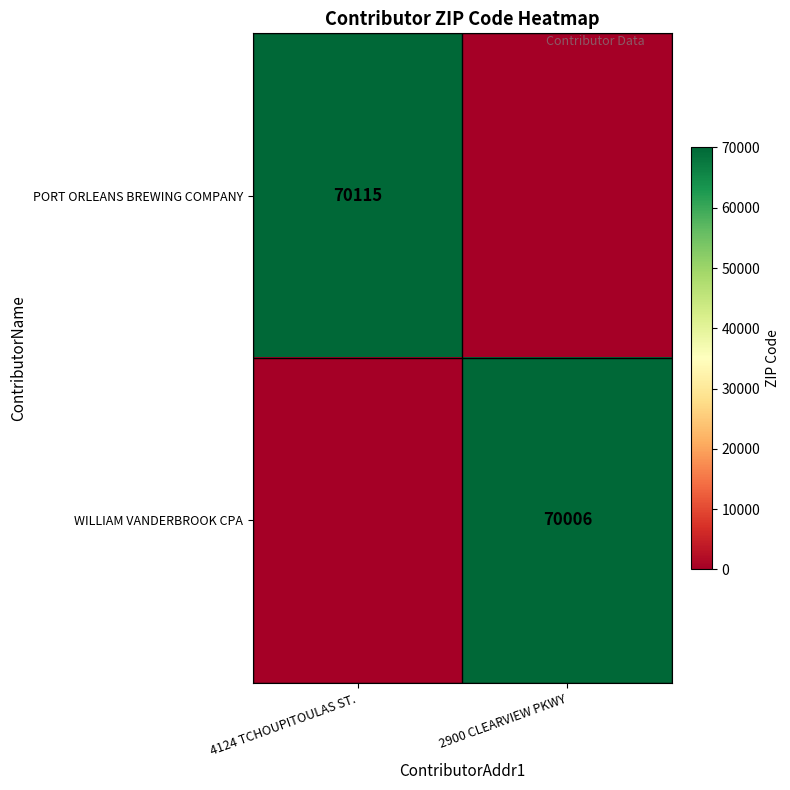

The value of PORT ORLEANS BREWING COMPANY at 4124 TCHOUPITOULAS ST. is 38853. True or false?

False